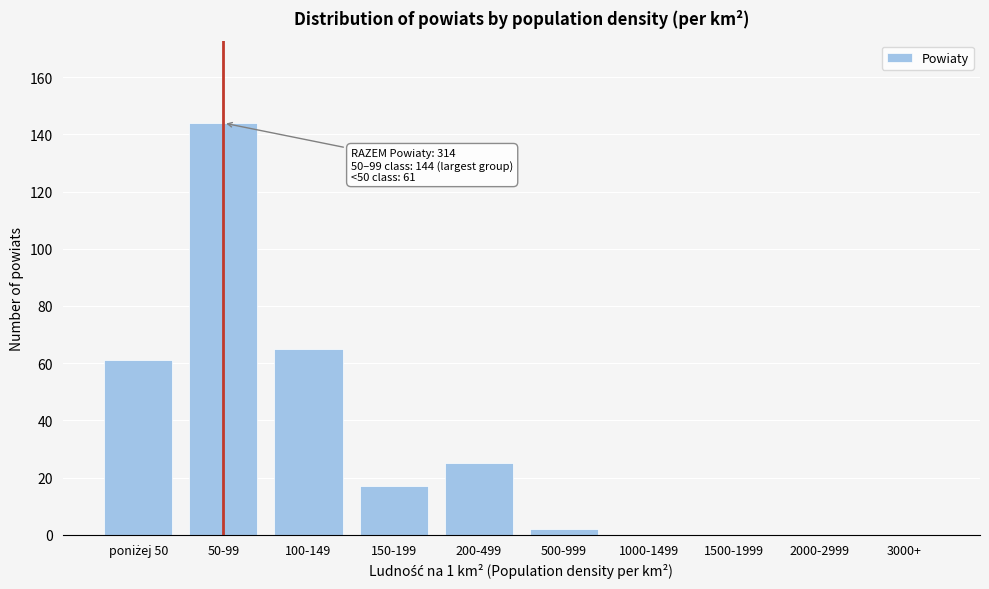

What is the change in value from 200-499 to 1500-1999?

-25